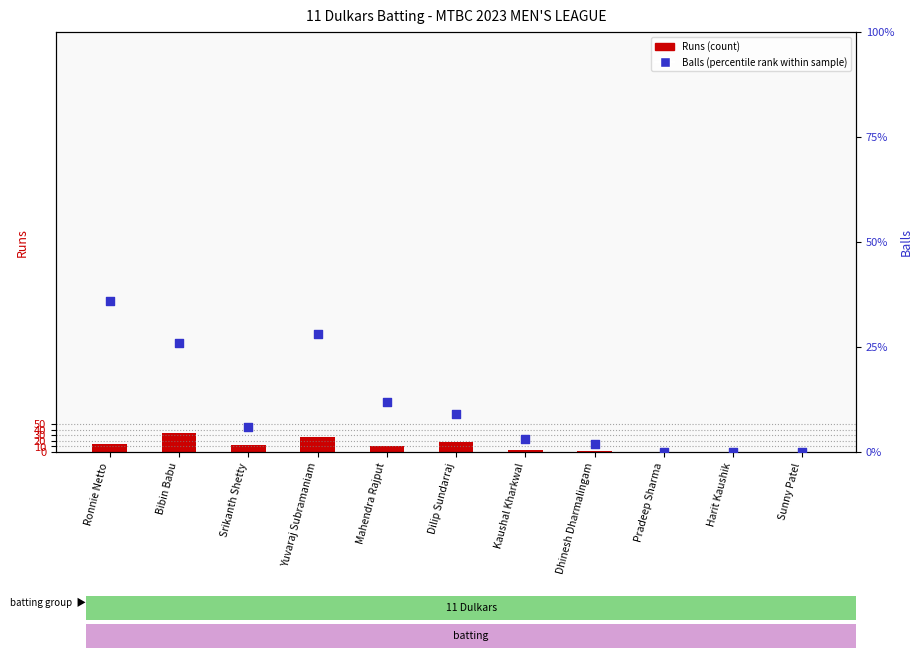

What are all the series names shown in the legend?

Runs (count), Balls (percentile rank within sample)